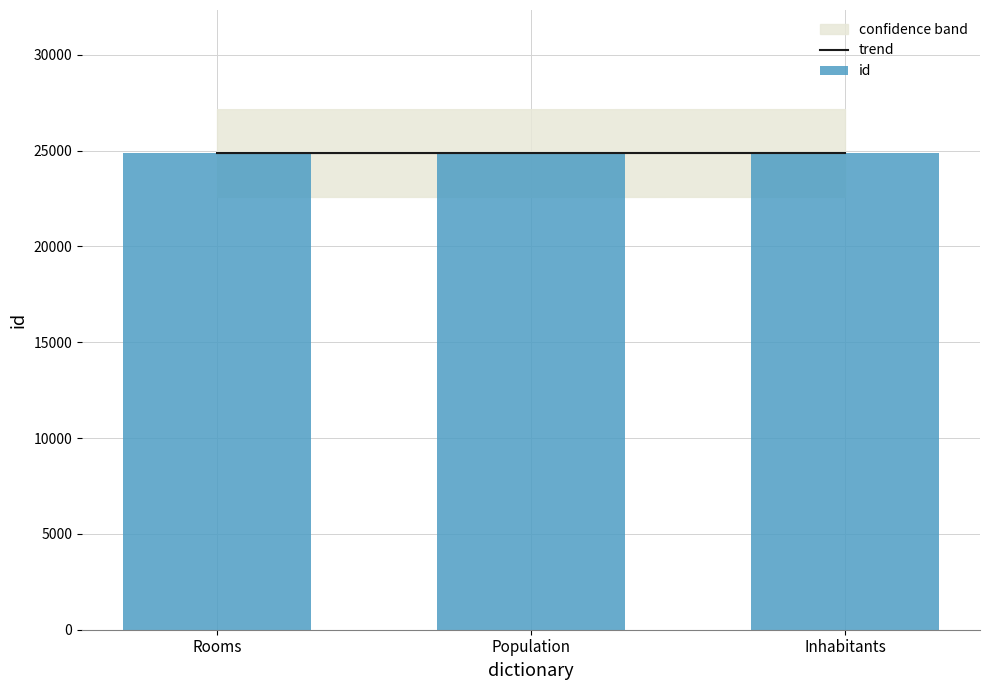

Reading left to right, what are all the values shown in this chart?

Rooms=24872	Population=24873	Inhabitants=24874